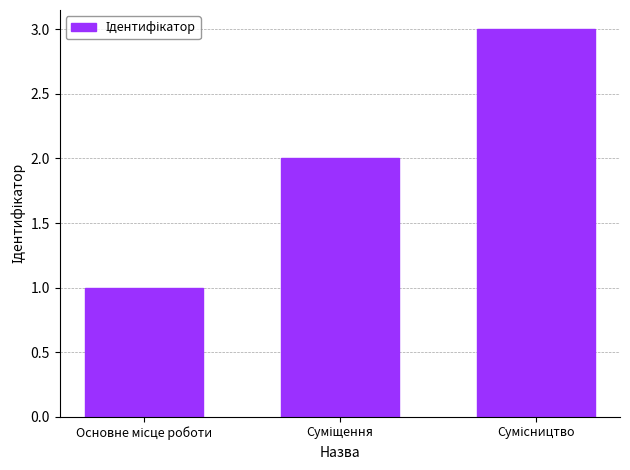

What is the maximum value shown in the chart?

3